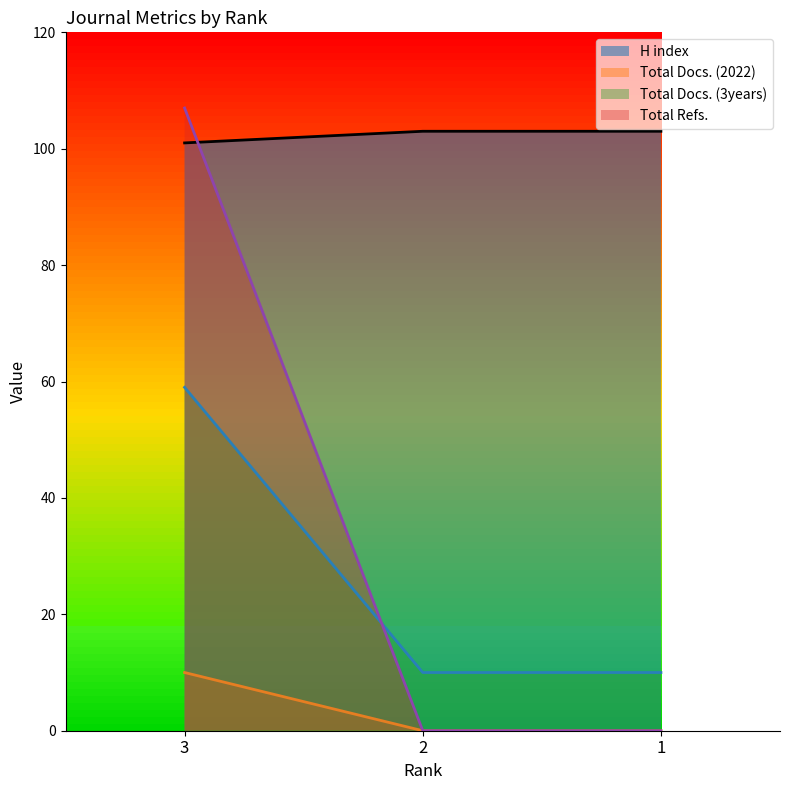

What is the difference between the maximum and second lowest values in the Total Refs. series?

107